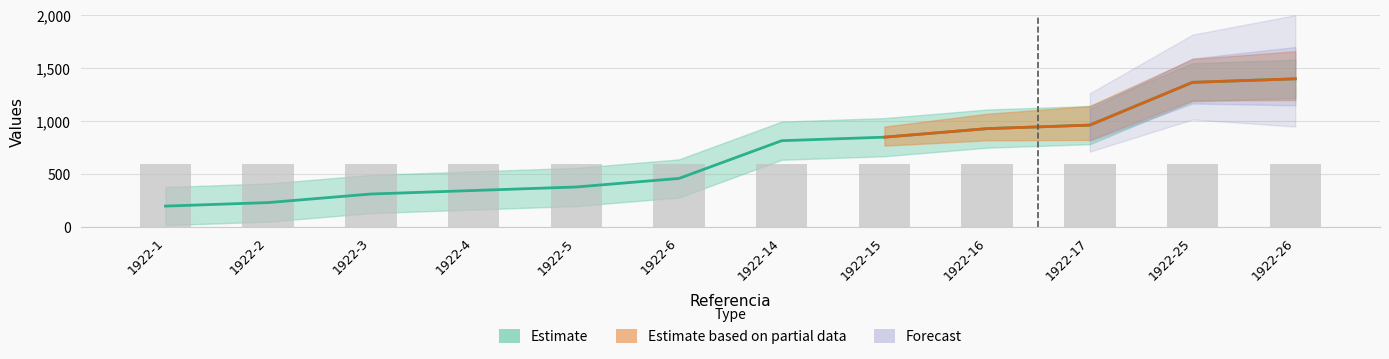

What value does the data have at 1922-2?

233.2